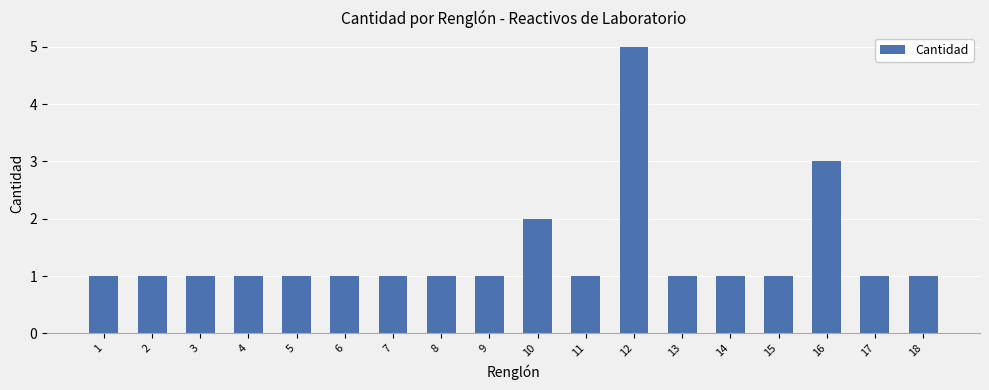

What is the value of the 13th bar from the left?

1